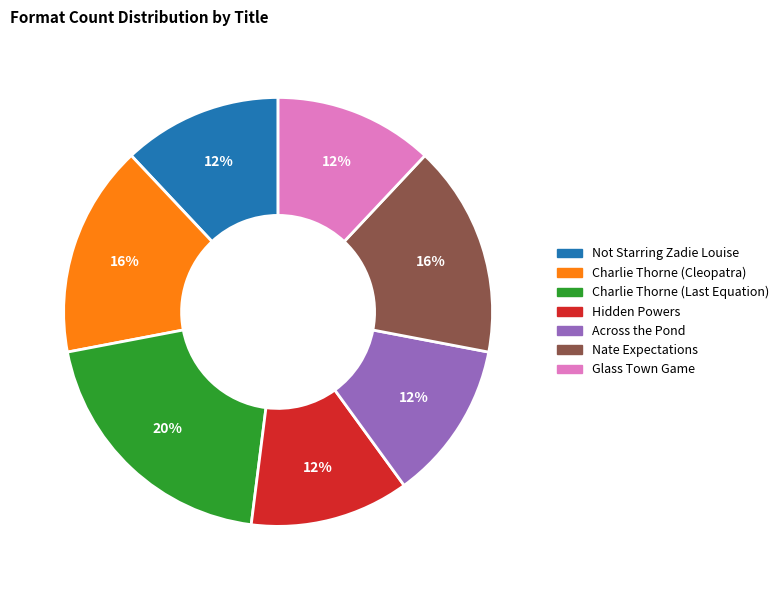

What is the largest slice in the pie chart?

Charlie Thorne (Last Equation)